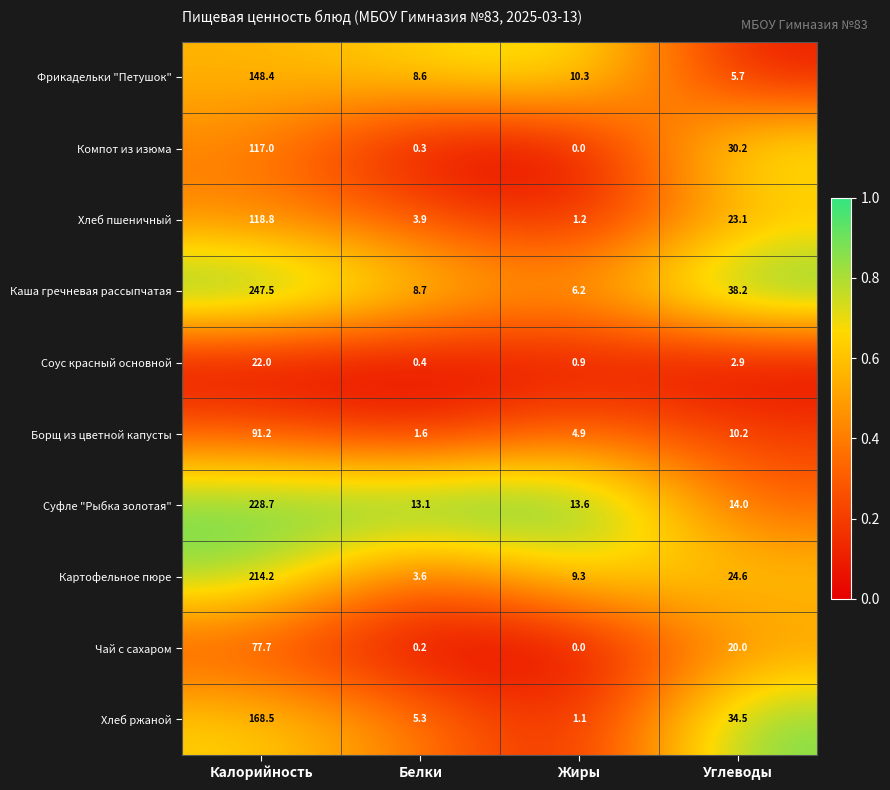

The Каша гречневая рассыпчатая series shows 60.1 at Углеводы. True or false?

False